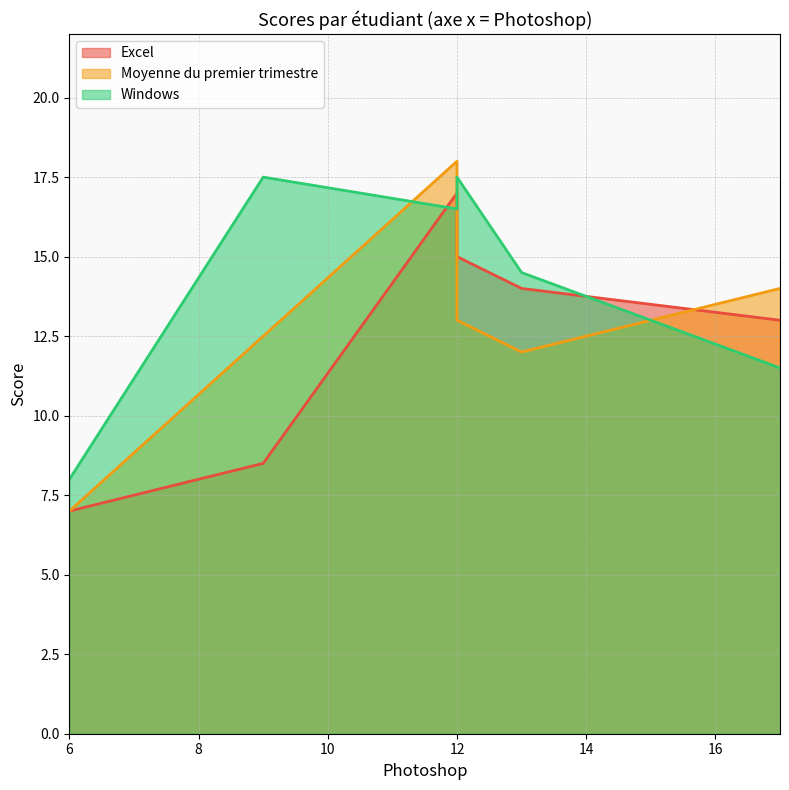

True or false: Windows and Excel intersect in this chart.

True